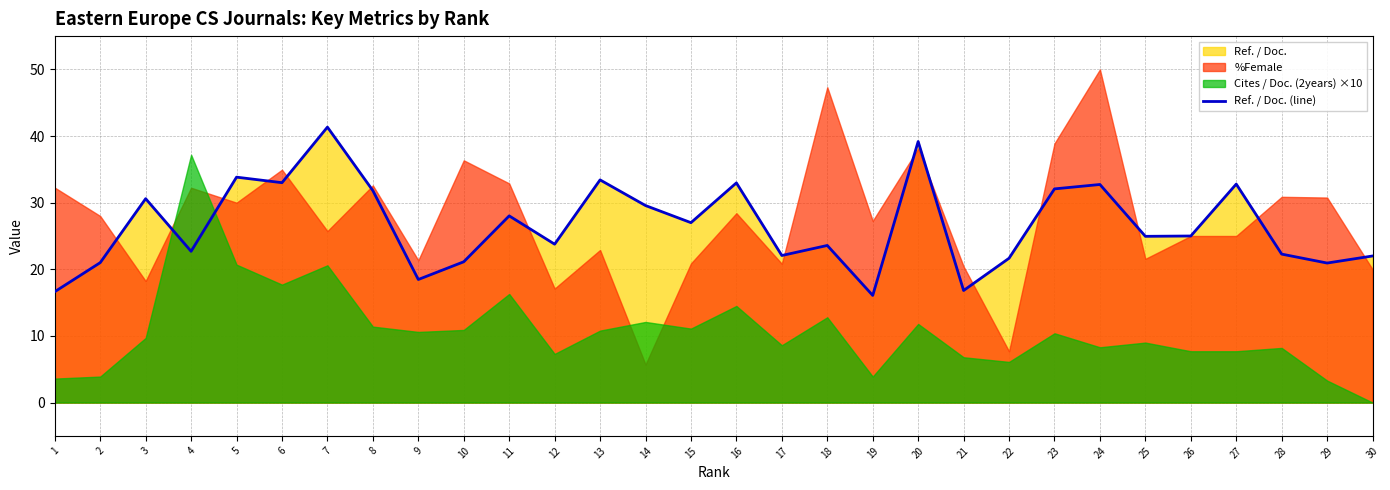

What is the maximum value for Ref. / Doc. (line)?

41.3